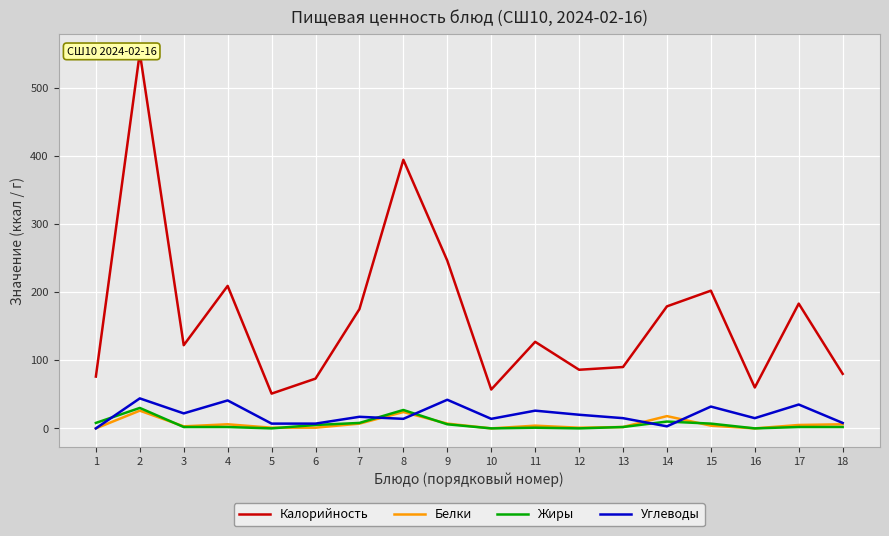

At 14, list the series in order from smallest to largest.

Углеводы, Жиры, Белки, Калорийность